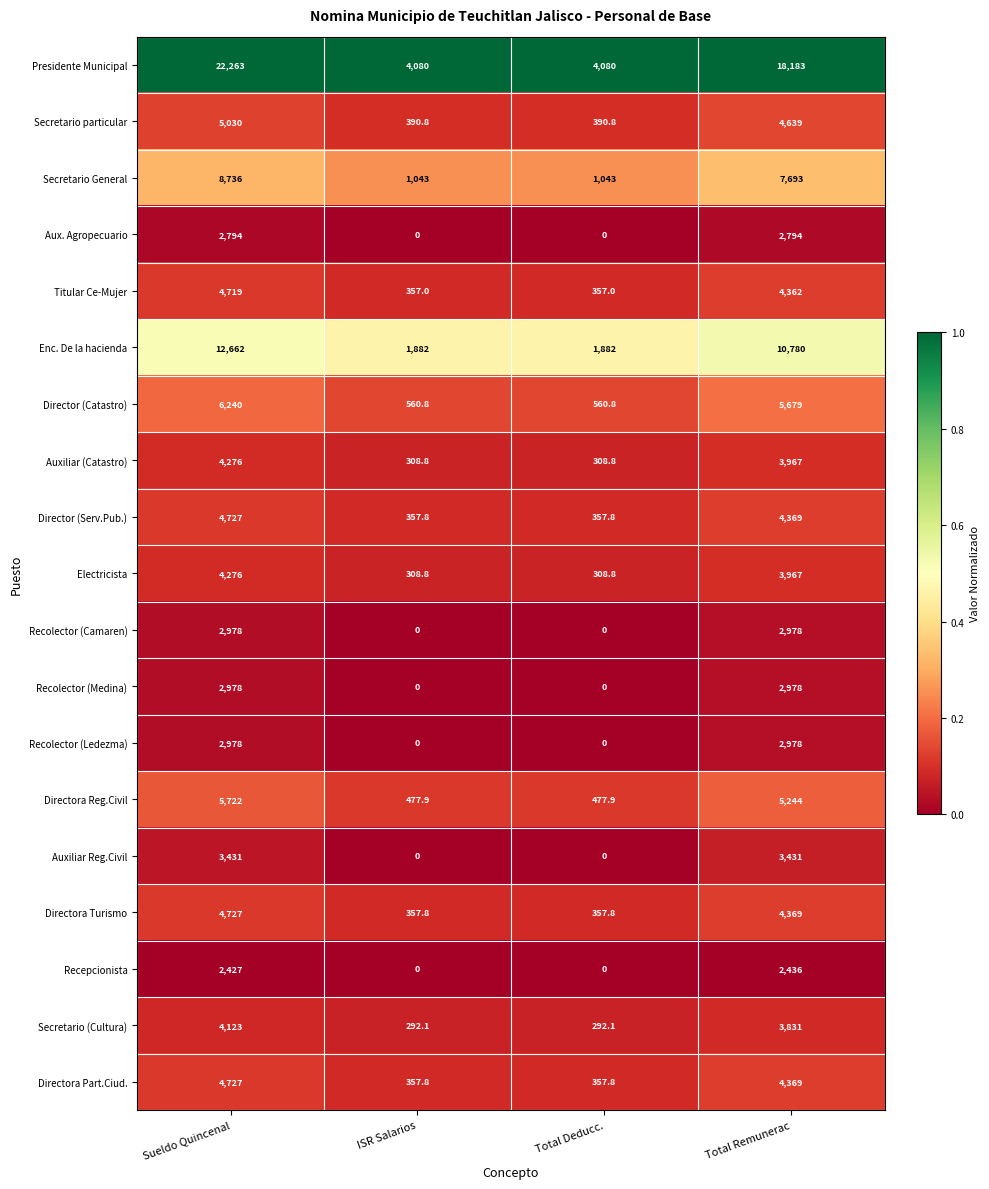

What is the difference between the second highest and minimum values in the Auxiliar Reg.Civil series?

3431.0